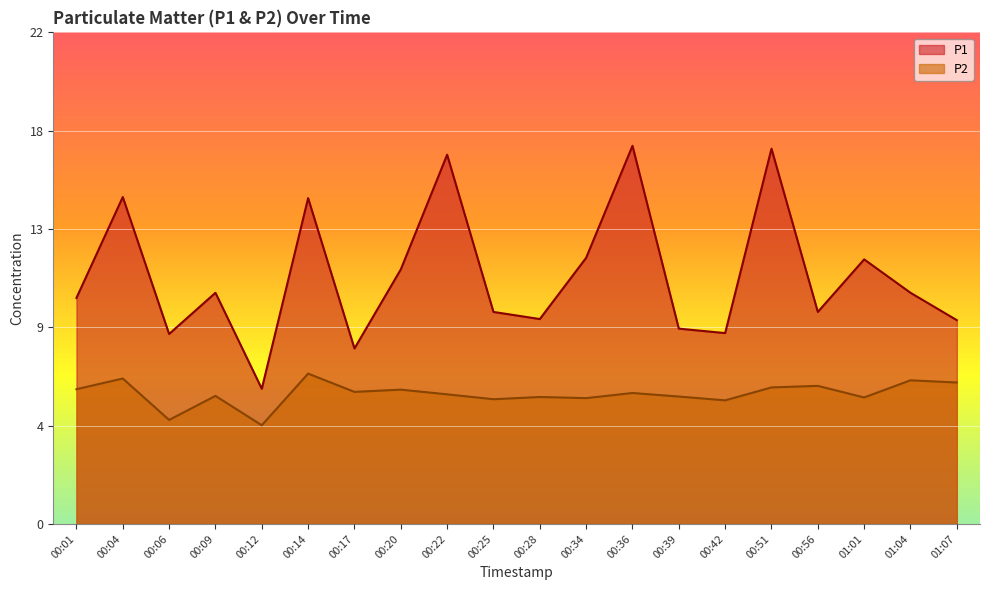

What is the spread (max minus min) of values at 00:14?

7.9